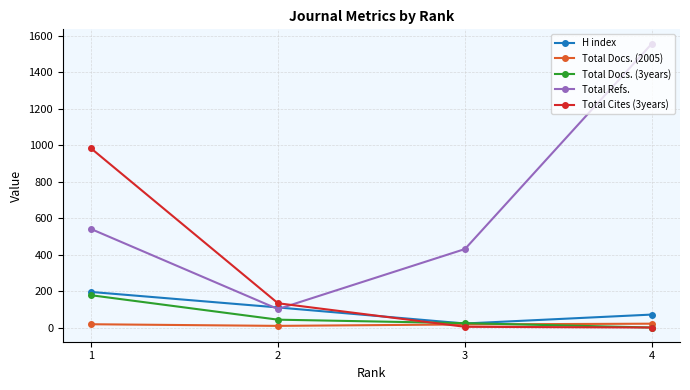

The value of H index at 4 is 71. True or false?

True